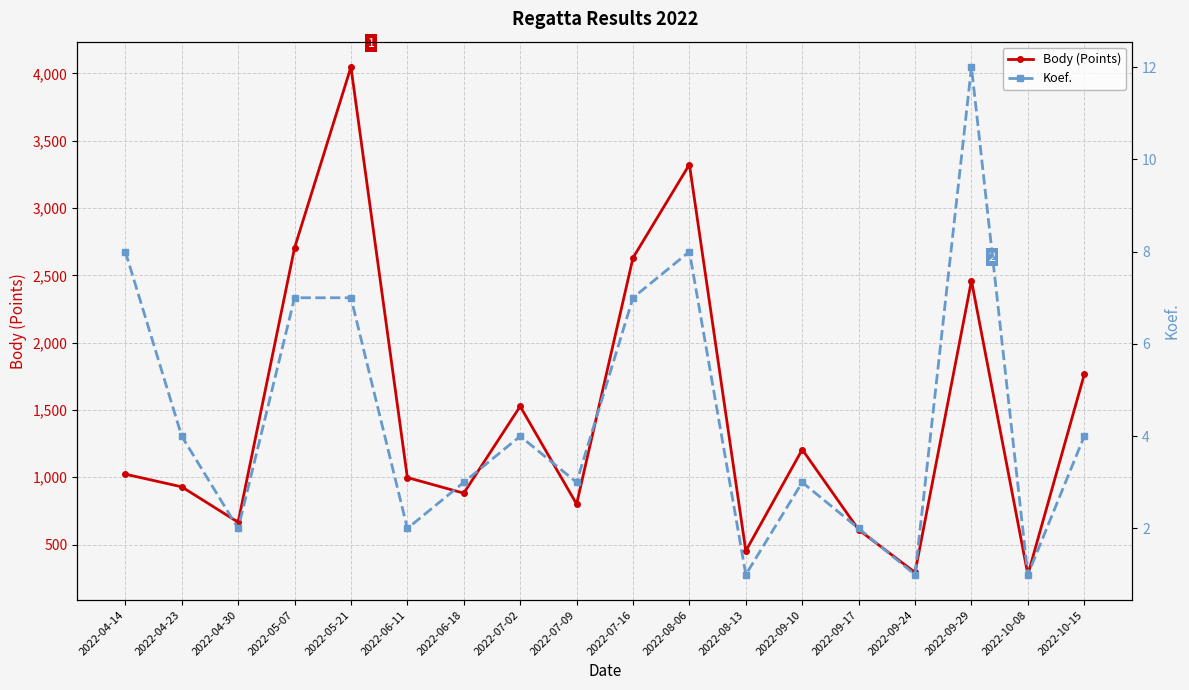

The value of Body (Points) at 2022-07-02 is 2141. True or false?

False